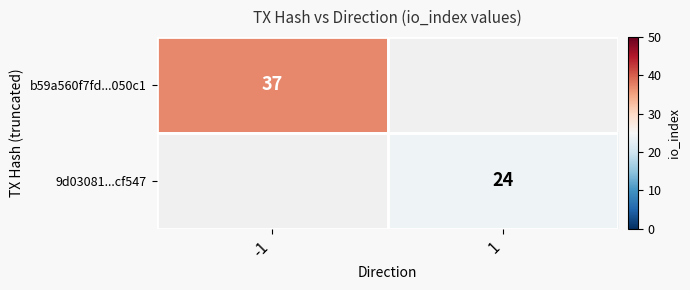

The value of b59a560f7fd...050c1 at -1 is 62.3. True or false?

False